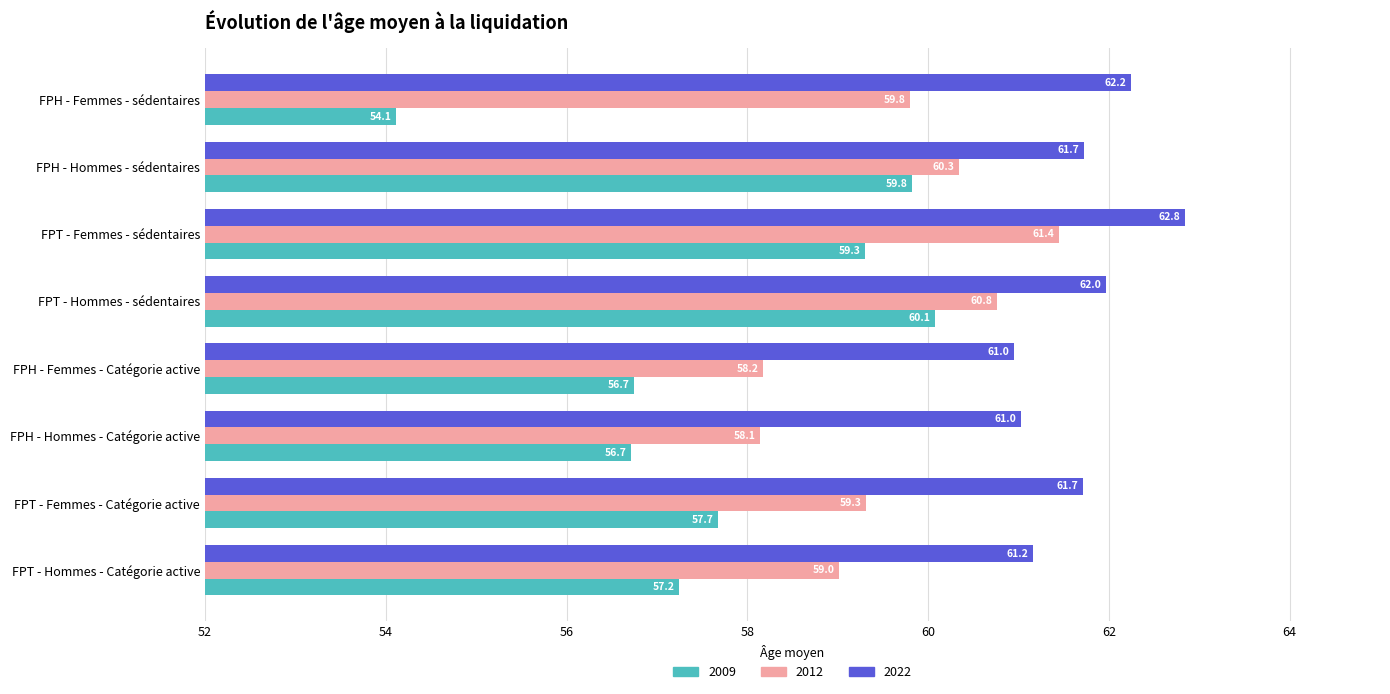

What is the difference between the 2022 values at FPT - Femmes - sédentaires and FPH - Femmes - sédentaires?

0.6